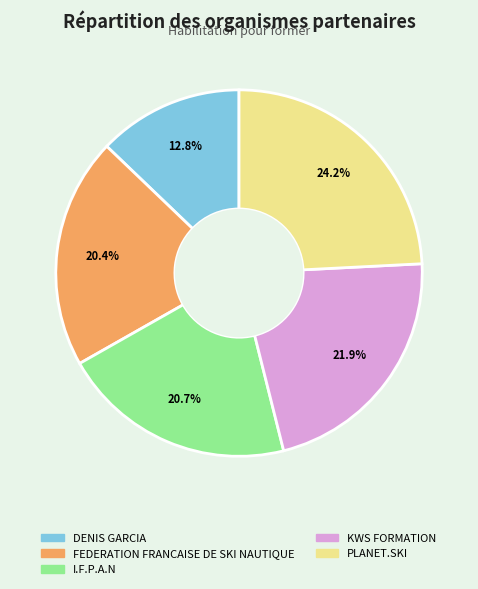

Does KWS FORMATION account for over 50% of the chart?

No